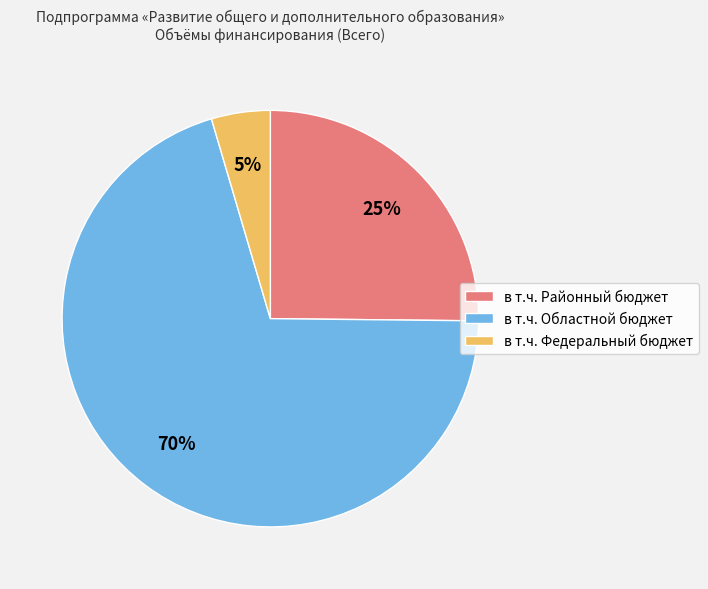

To the nearest percent, what percentage of the pie is в т.ч. Федеральный бюджет?

5%